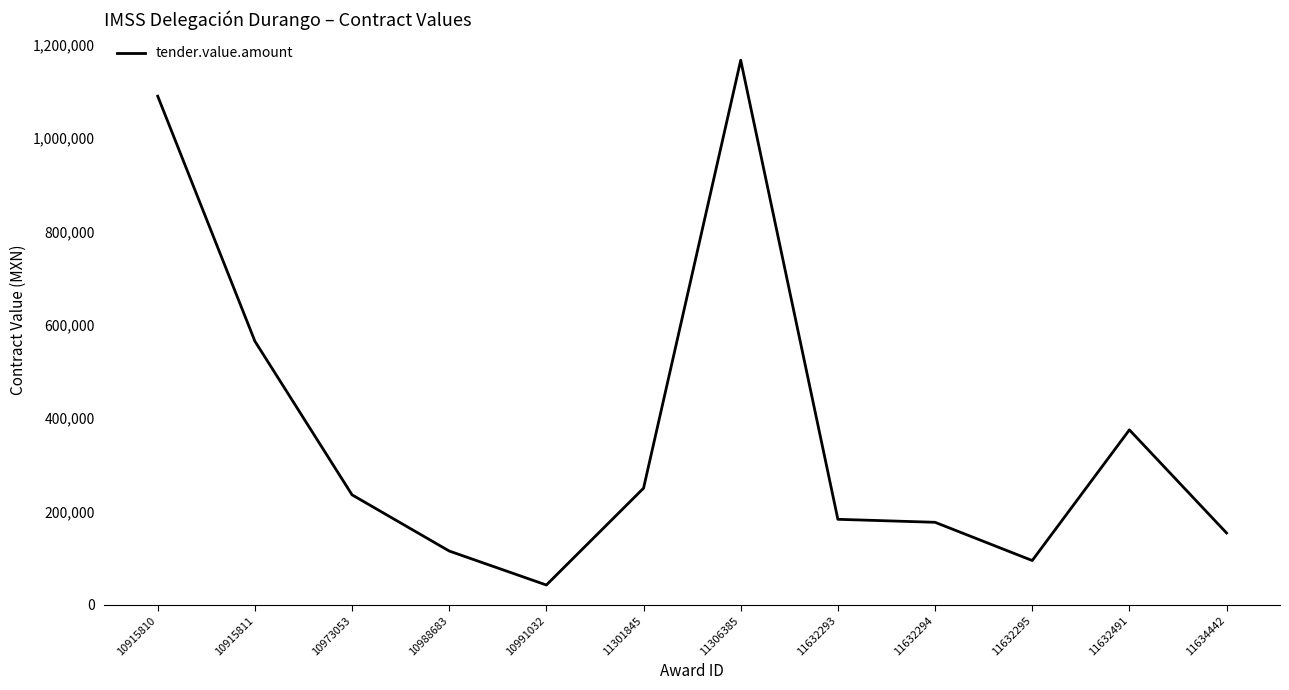

At which label is the value closest to 604768?

10915811